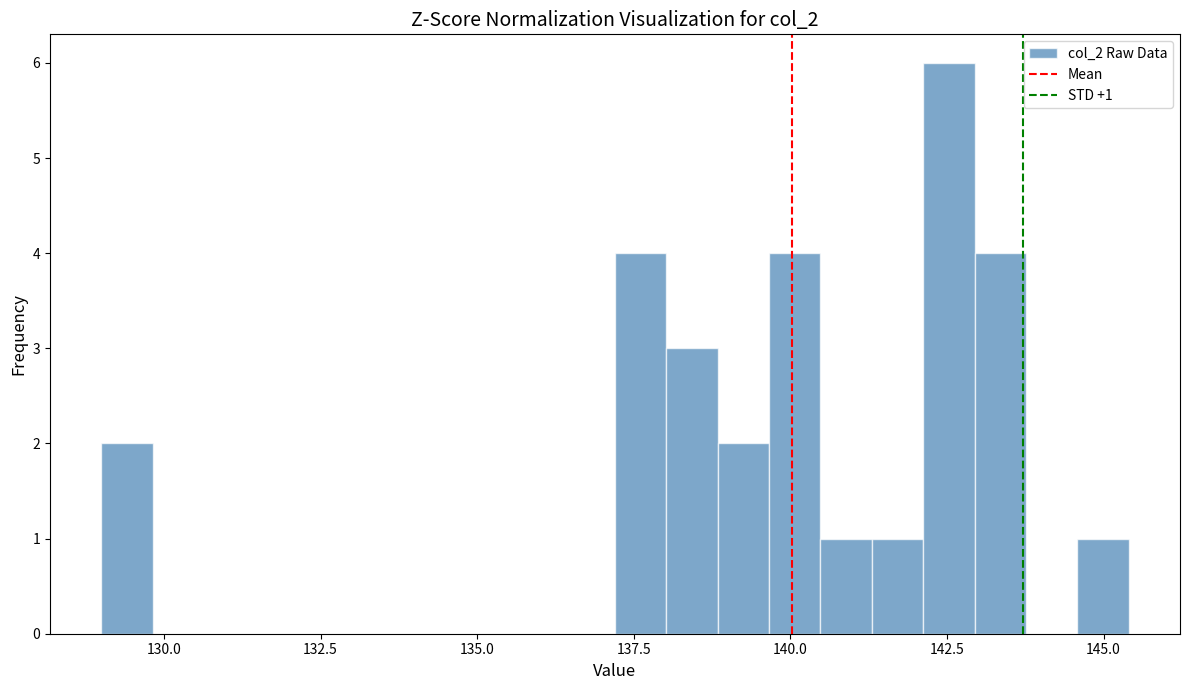

Around what value on the x-axis is the tallest bar? Give the approximate position of its centre, as read against the axis.

142.5